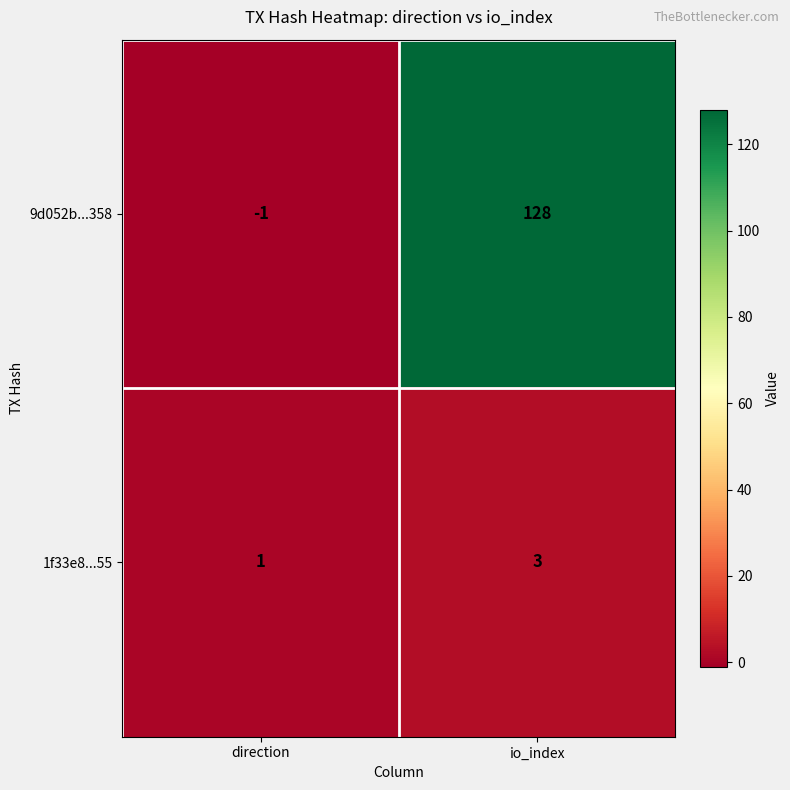

The 9d052b...358 series shows 31 at io_index. True or false?

False